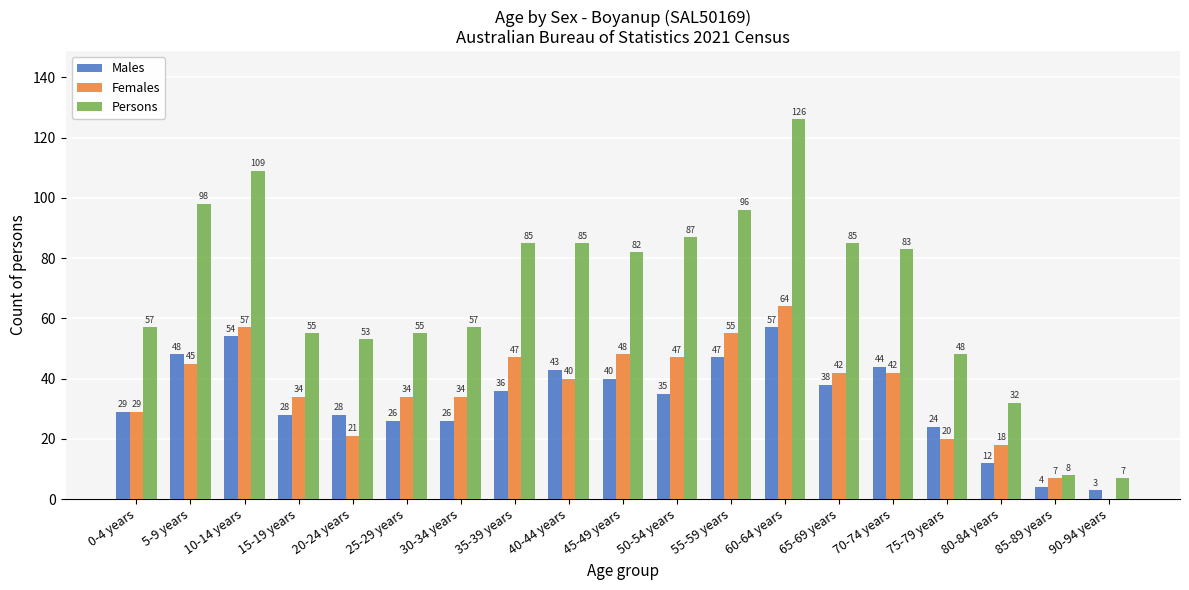

What is the maximum value shown in the chart?

126